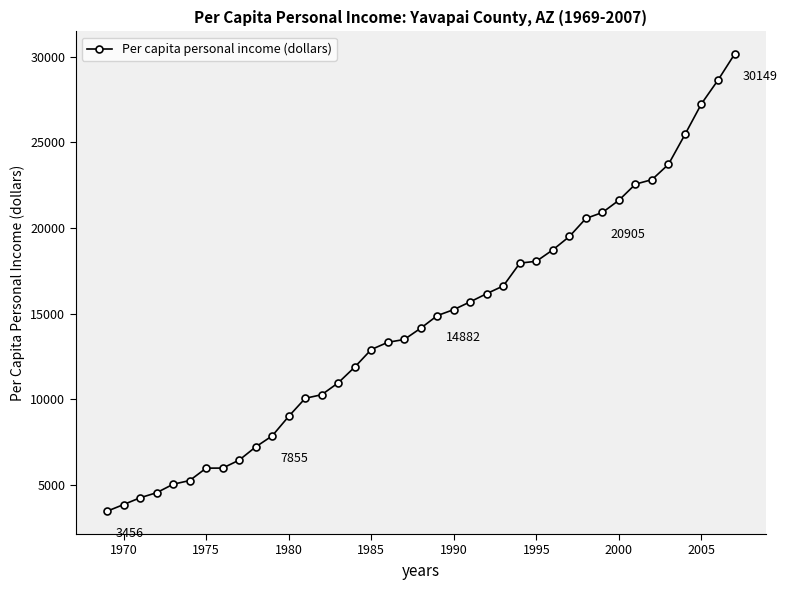

What is the difference between the second highest and minimum values?

25181